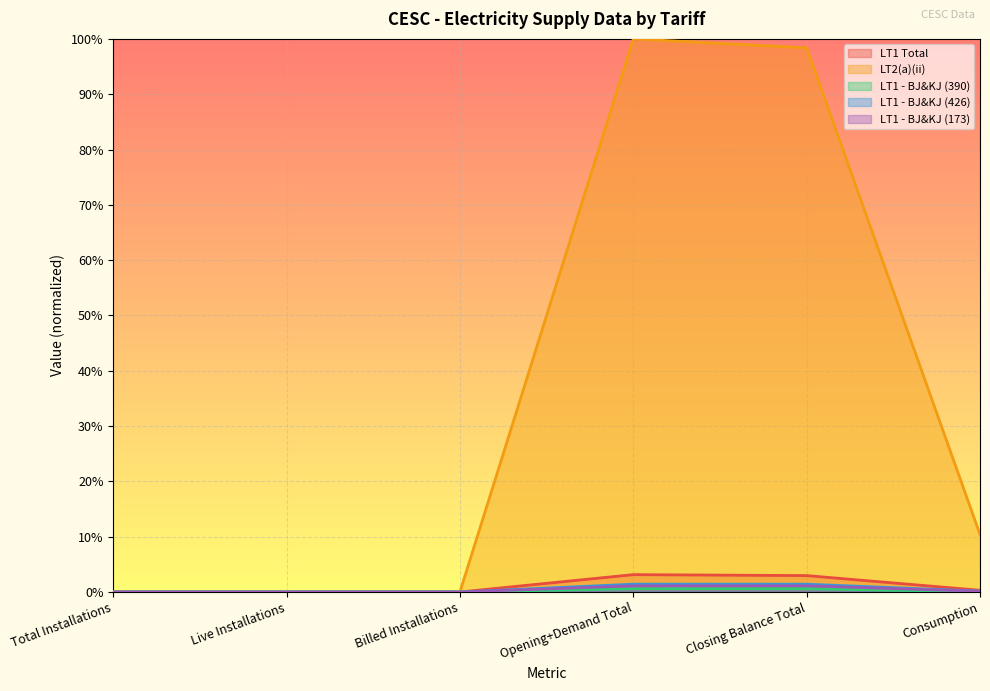

At Consumption, list the series in order from largest to smallest.

LT2(a)(ii), LT1 Total, LT1 - BJ&KJ (426), LT1 - BJ&KJ (173), LT1 - BJ&KJ (390)